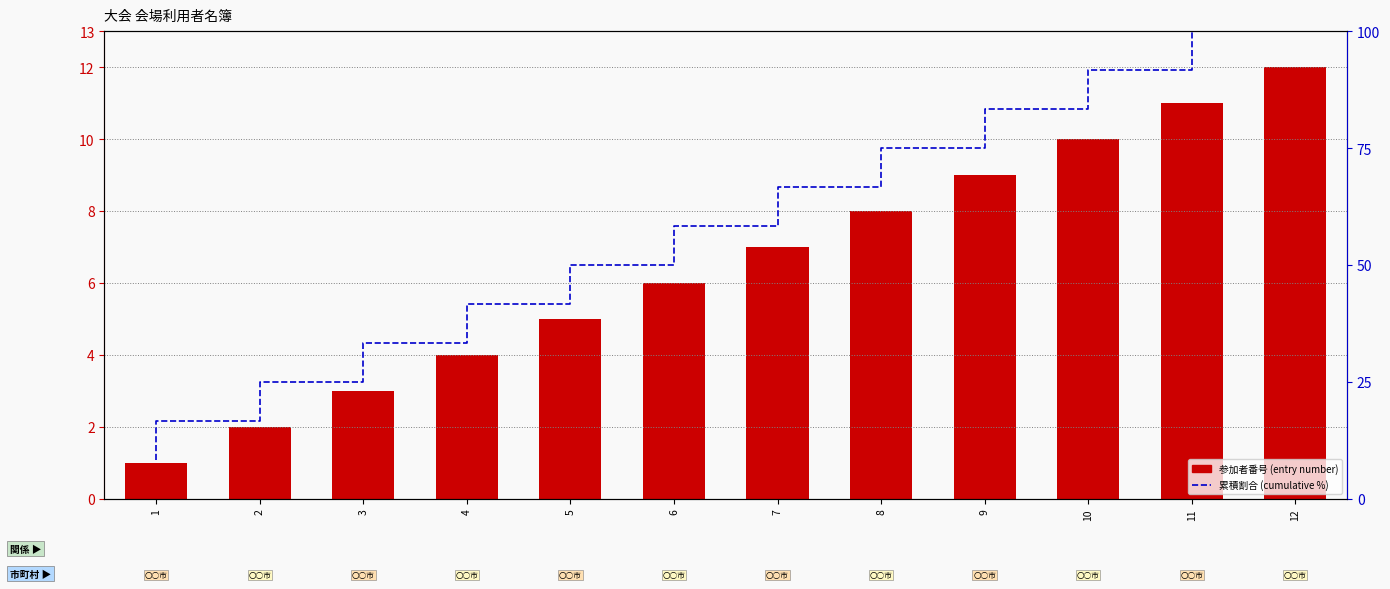

Is the value of 参加者番号 (entry number) at 7 greater than the value of 累積割合 (cumulative %) at 6?

No